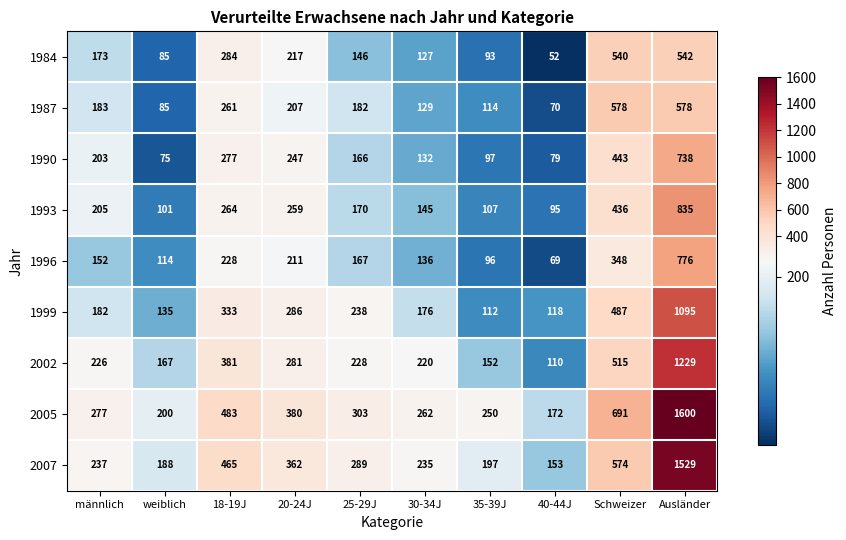

At which category is the sum across all series the highest?

Ausländer